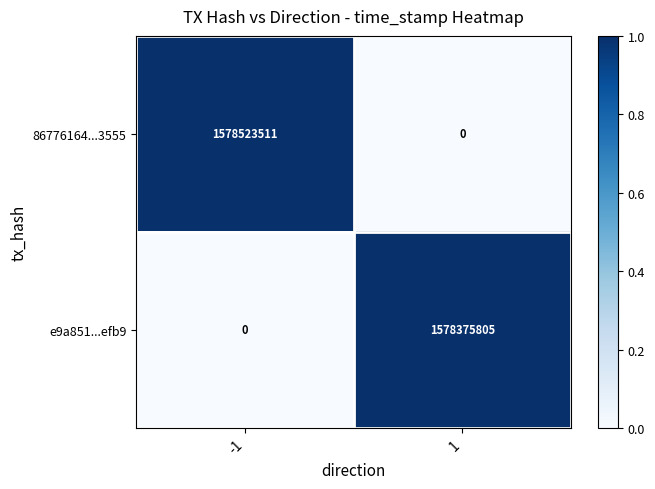

List the labels in order of 86776164...3555 value, smallest first.

1, -1